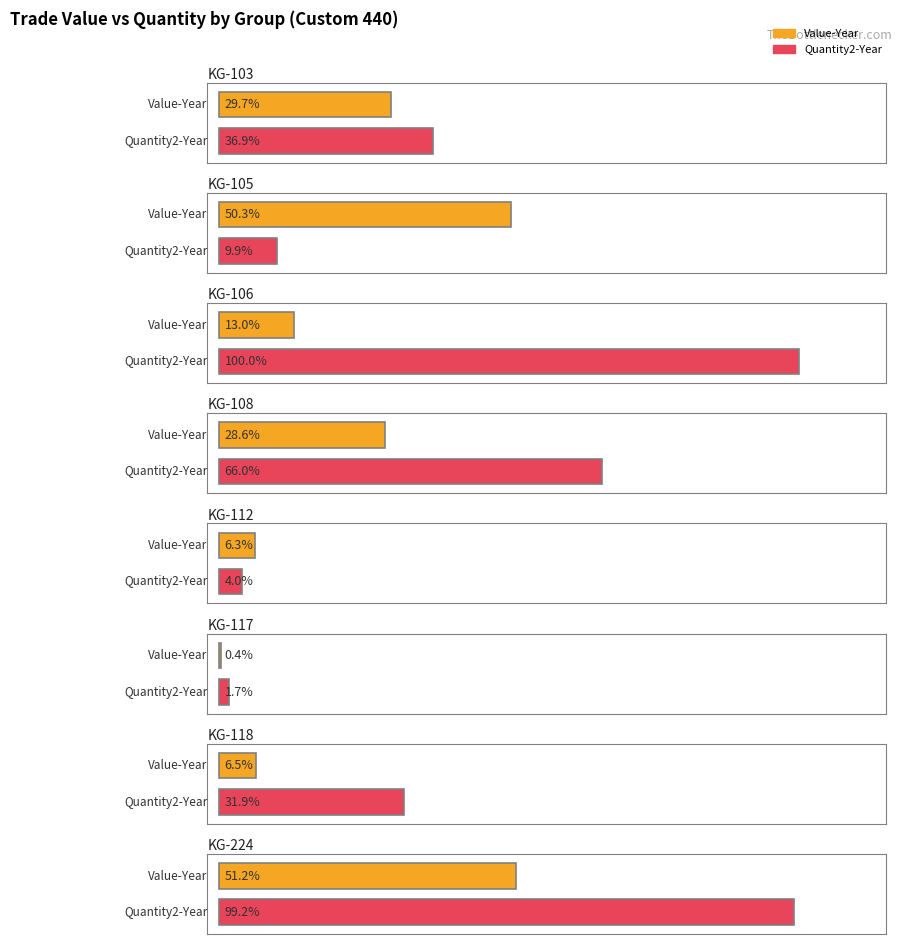

Reading right to left, transcribe all the data shown in this chart.

Value-Year: 30733	3876	230	3771	17186	7796	30199	17798
Quantity2-Year: 59525	19164	1030	2430	39622	60000	5964	22144